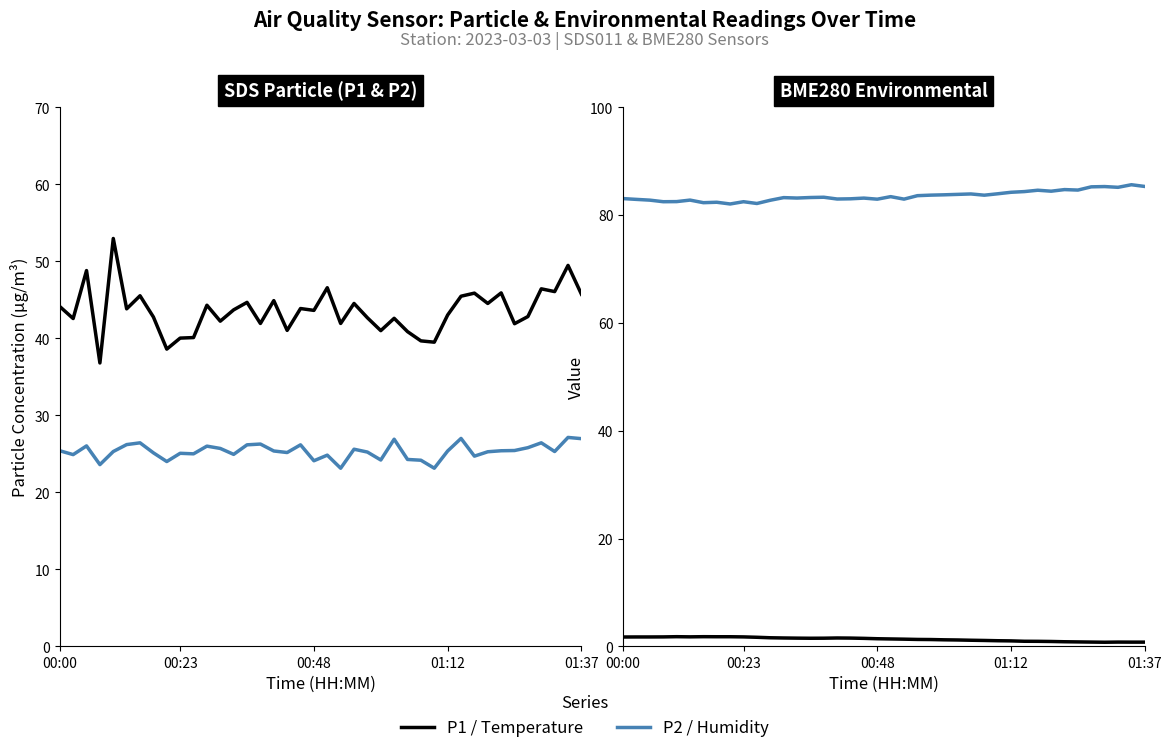

List the labels in order of BME280_humidity value, largest first.

38, 39, 36, 35, 37, 33, 34, 31, 32, 30, 29, 28, 26, 25, 24, 23, 27, 22, 20, 15, 14, 12, 13, 18, 00:00, 17, 16, 21, 19, 00:23, 5, 00:48, 11, 01:37, 01:12, 9, 7, 6, 10, 8